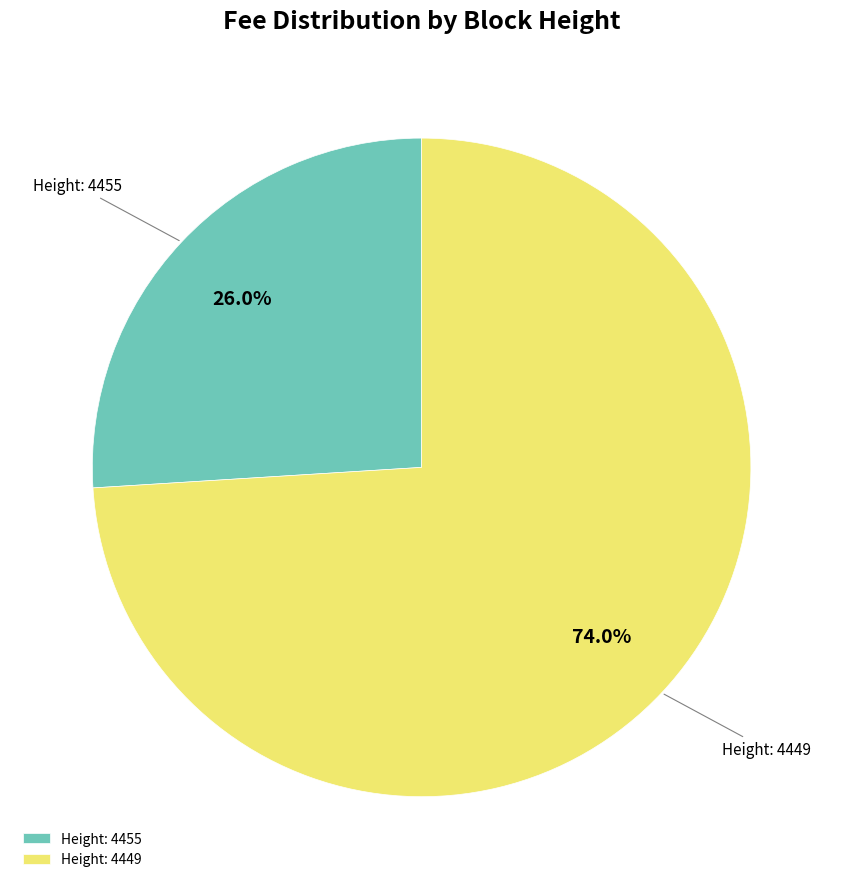

Does Height: 4455 account for over 50% of the chart?

No